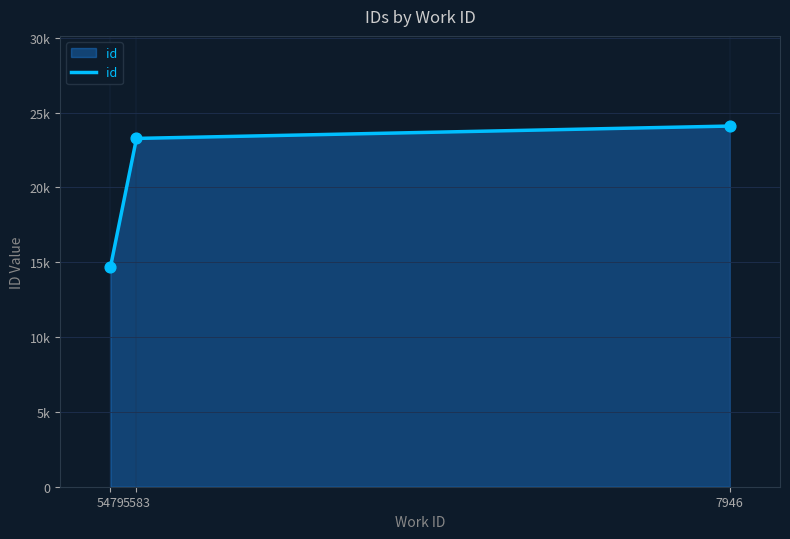

Is this an area chart (filled region under the line)?

Yes